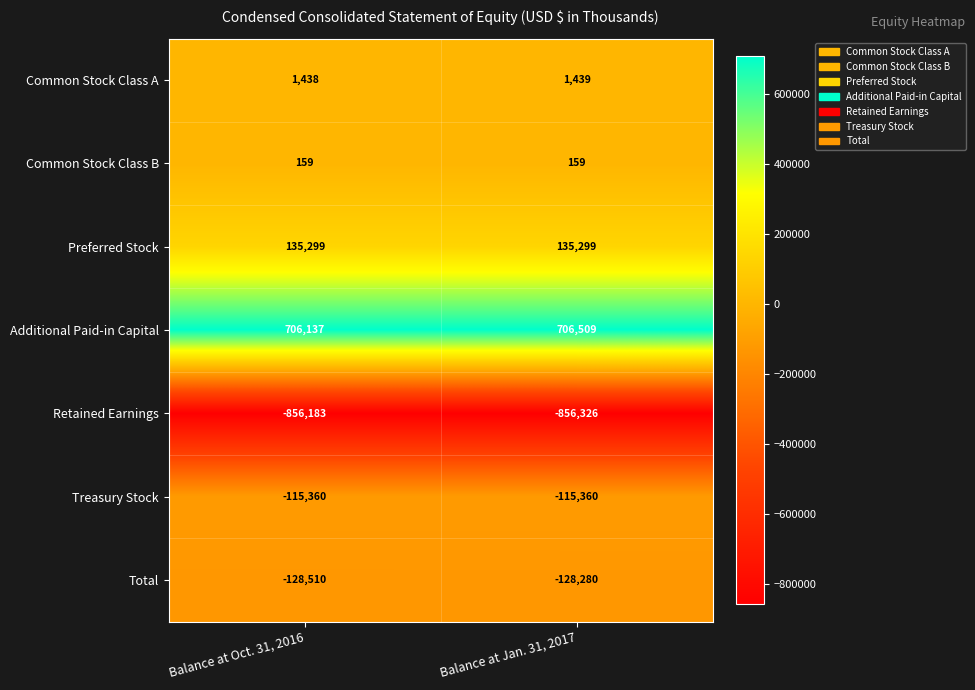

The value of Additional Paid-in Capital at Balance at Oct. 31, 2016 is 933735. True or false?

False